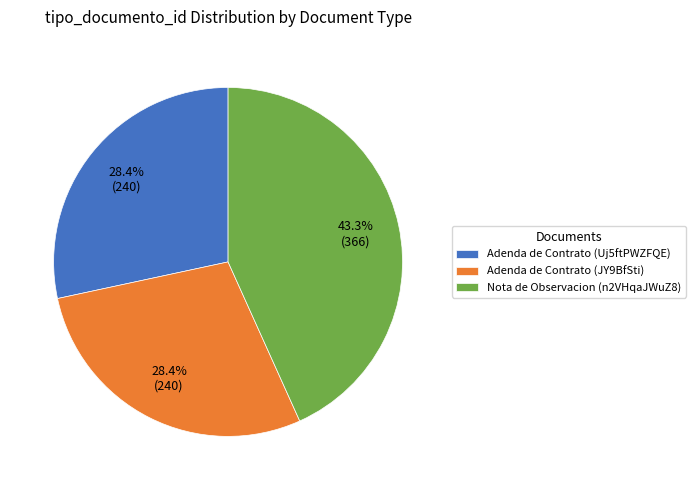

Which category has the biggest portion of the pie?

Nota de Observacion (n2VHqaJWuZ8)